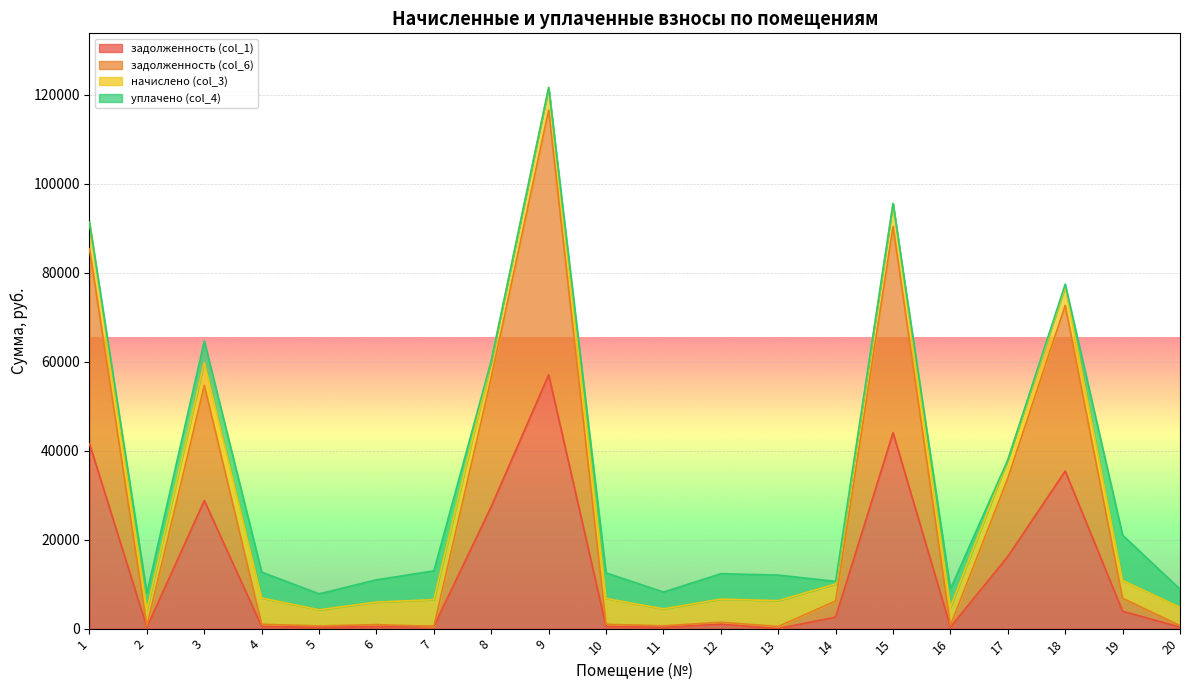

Which series has the largest total across all categories?

задолженность (col_6)